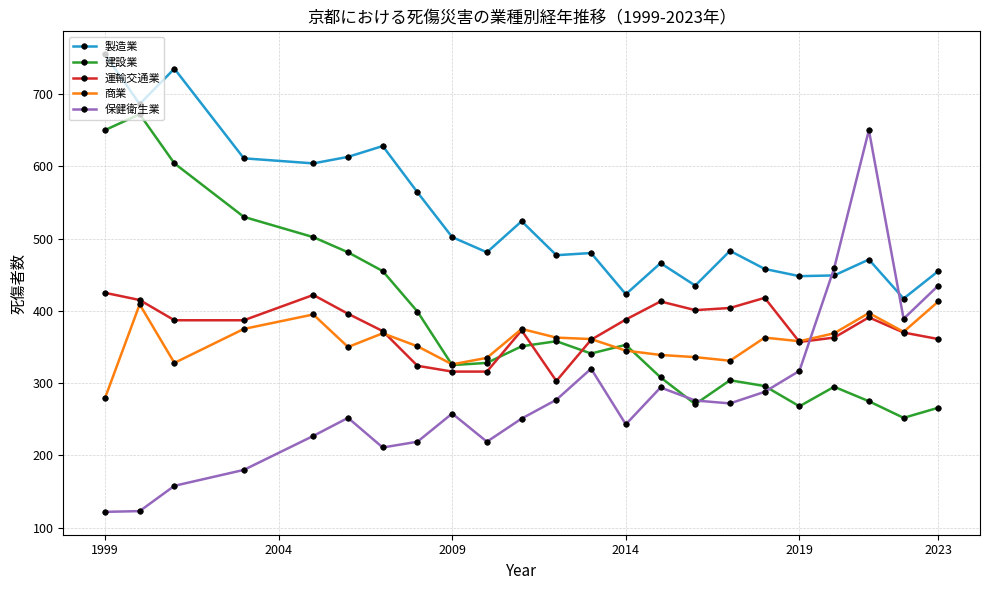

Which series has the largest range (max minus min)?

保健衛生業